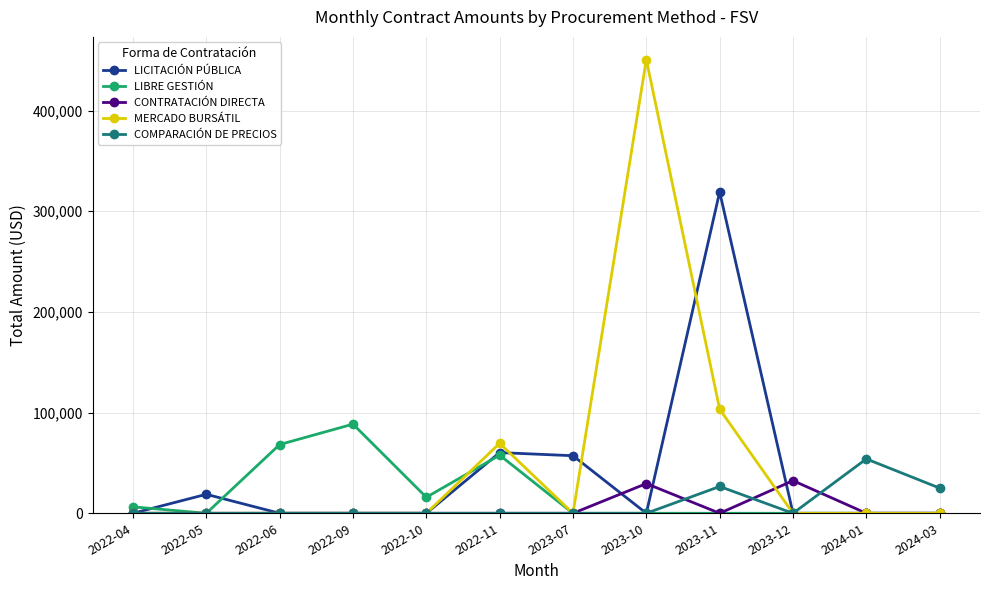

Which series has the largest range (max minus min)?

MERCADO BURSÁTIL